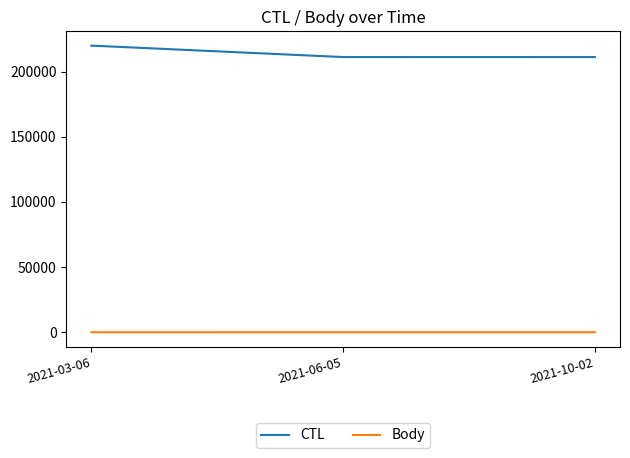

At 2021-10-02, list the series in order from smallest to largest.

Body, CTL